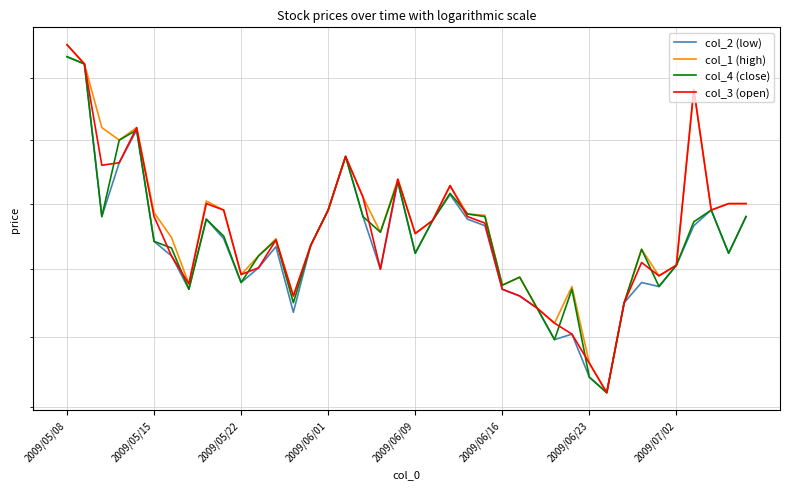

Does the chart have visible grid lines?

Yes